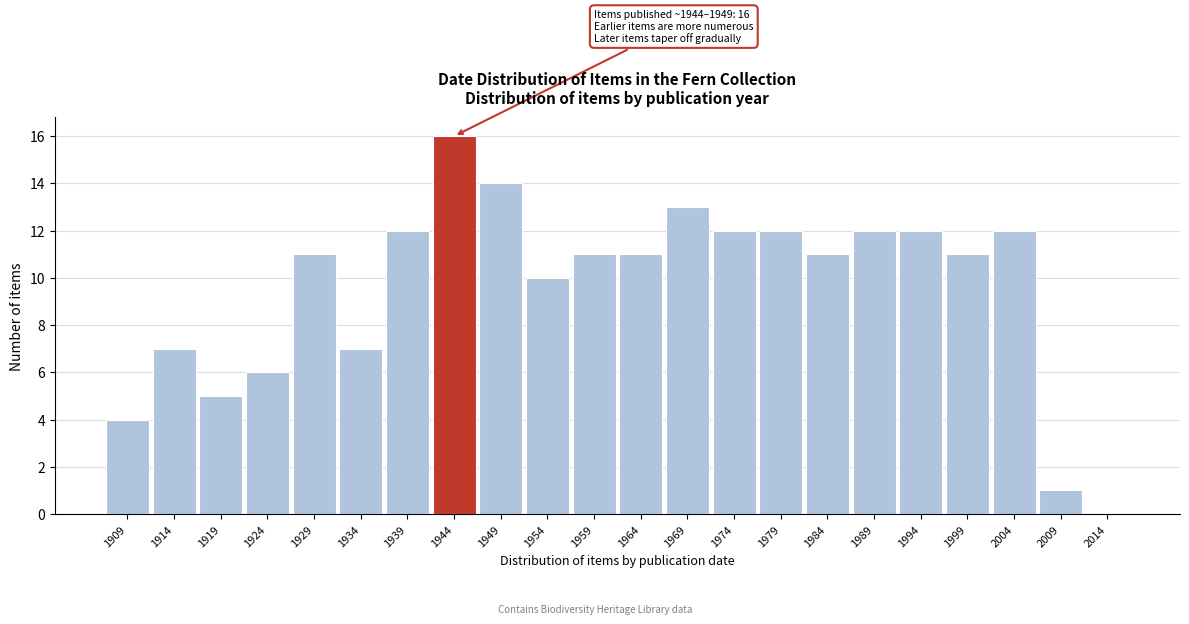

Reading left to right, extract all data points from this chart.

1909=4	1914=7	1919=5	1924=6	1929=11	1934=7	1939=12	1944=16	1949=14	1954=10	1959=11	1964=11	1969=13	1974=12	1979=12	1984=11	1989=12	1994=12	1999=11	2004=12	2009=1	2014=0